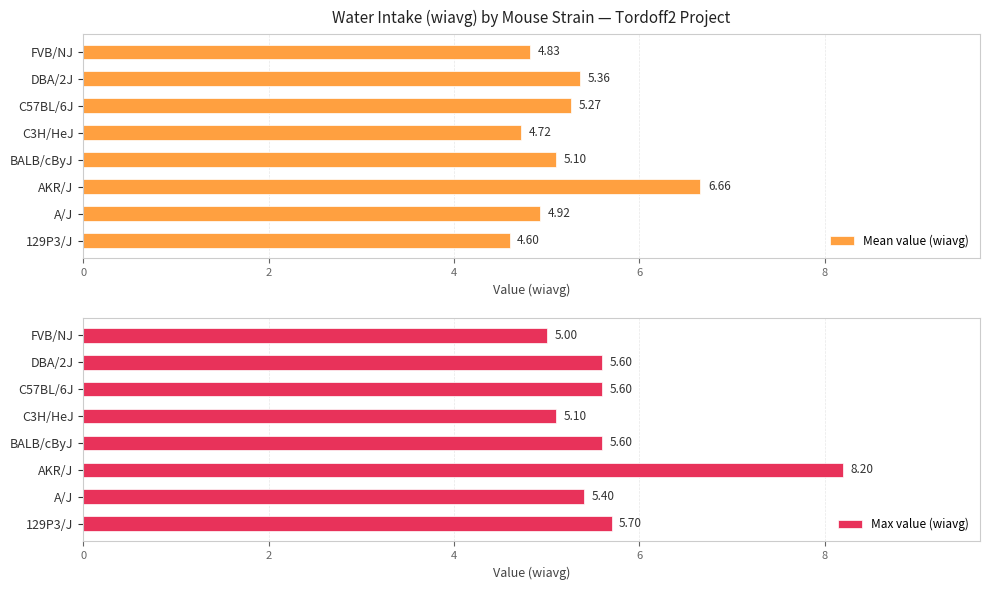

Which series has the largest total across all categories?

Max value (wiavg)